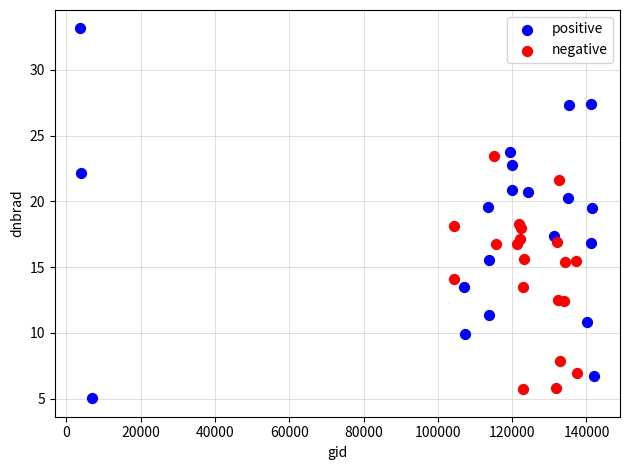

Which series has the largest Y range (max minus min)?

positive